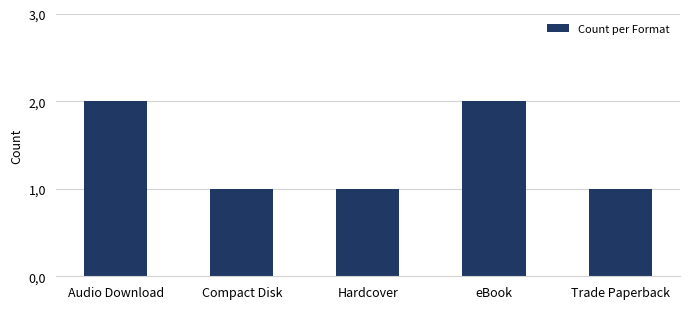

Are the bars horizontal?

No